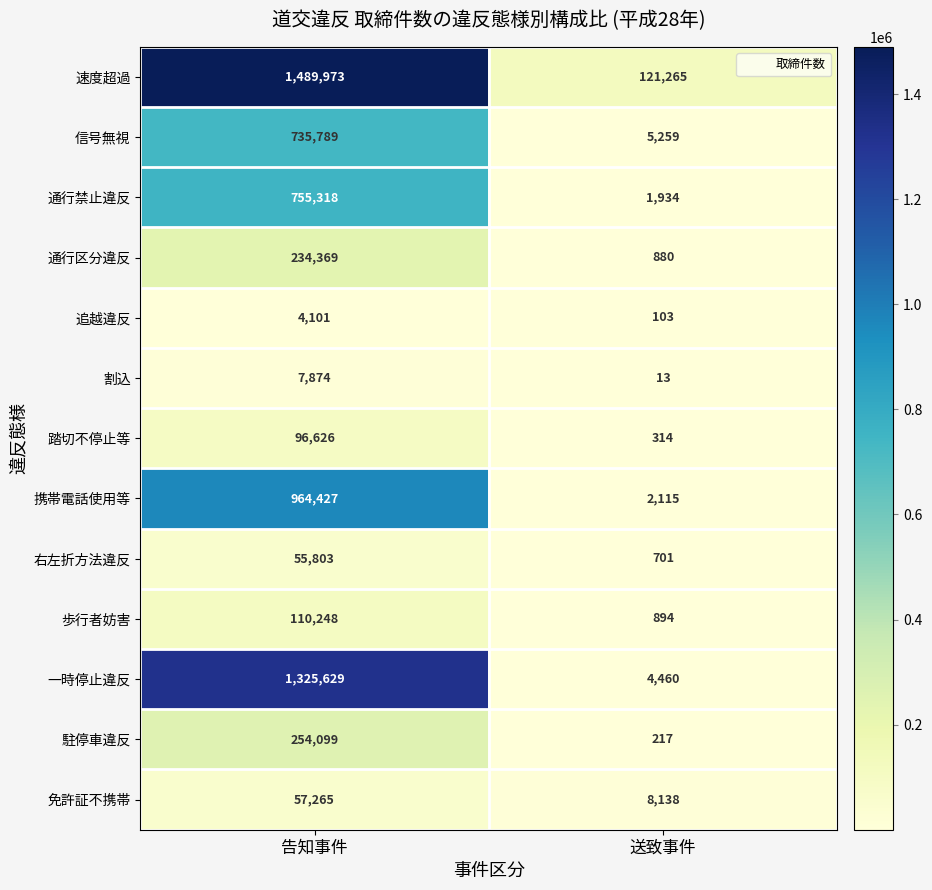

Which series has the largest total across all categories?

速度超過